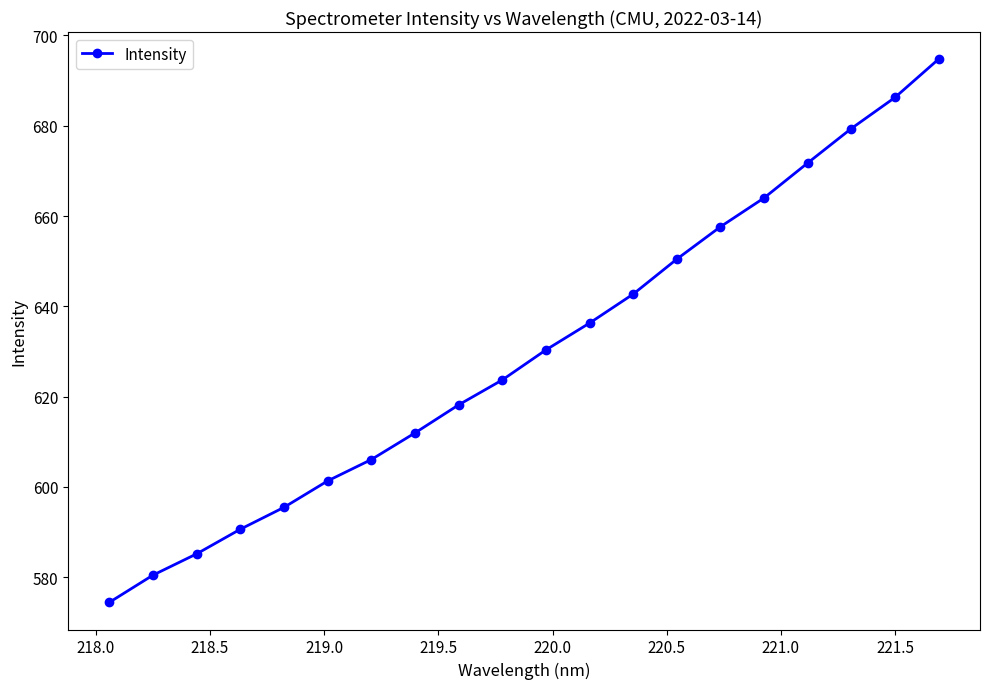

Reading left to right, transcribe all the data shown in this chart.

574.5	580.5	585.2	590.7	595.5	601.4	606.1	612.0	618.2	623.7	630.4	636.3	642.7	650.5	657.6	664.0	671.8	679.4	686.2	694.7